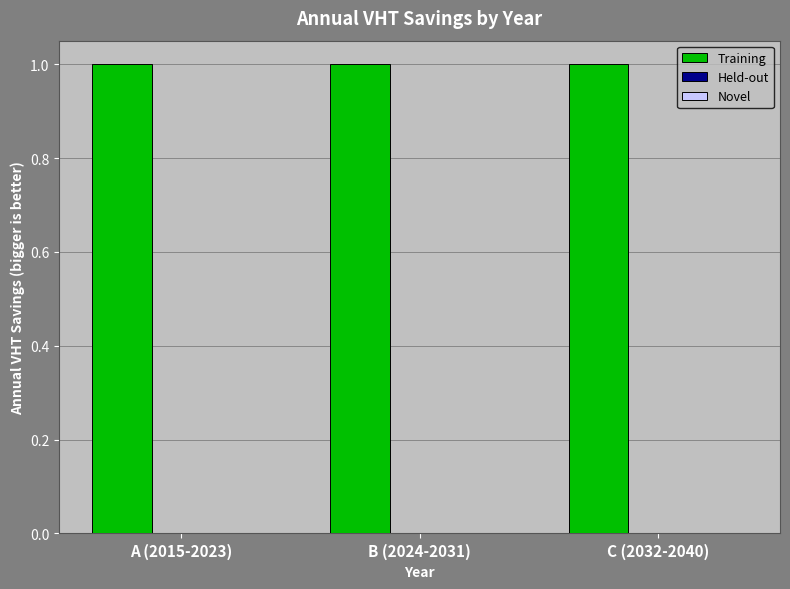

List the series in order of their peak value, lowest first.

Held-out, Novel, Training